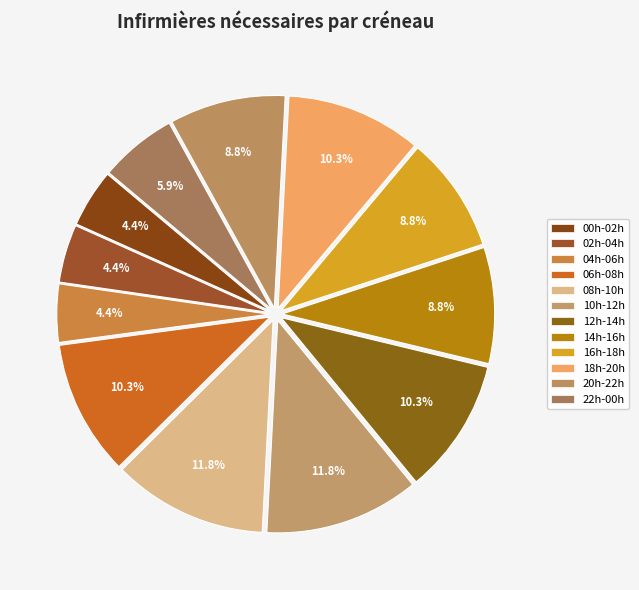

Does 12h-14h represent more than half of the total?

No